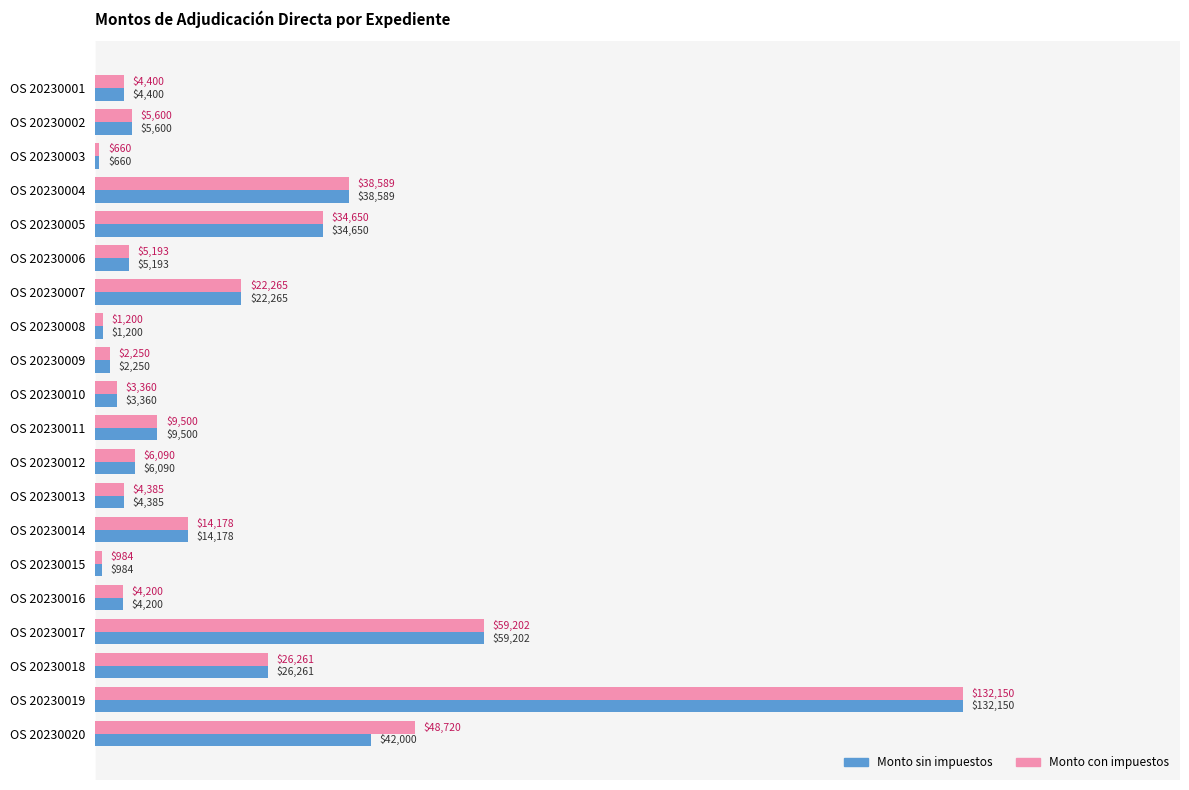

The value of Monto con impuestos at OS 20230016 is 4200.0. True or false?

True